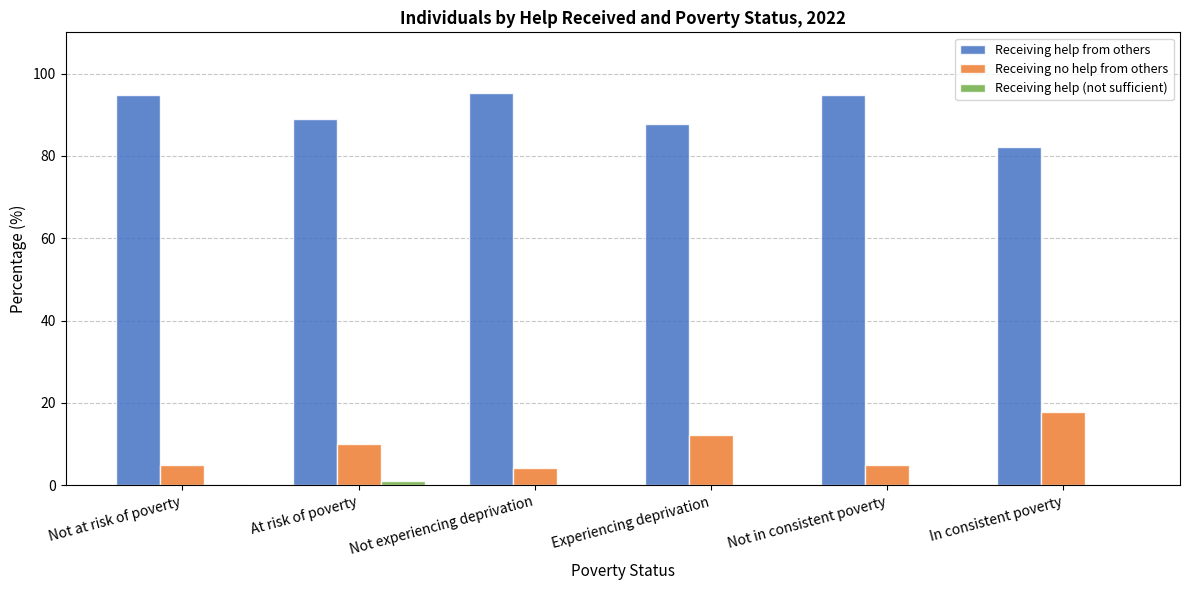

What is the sum of all Receiving no help from others values?

54.2